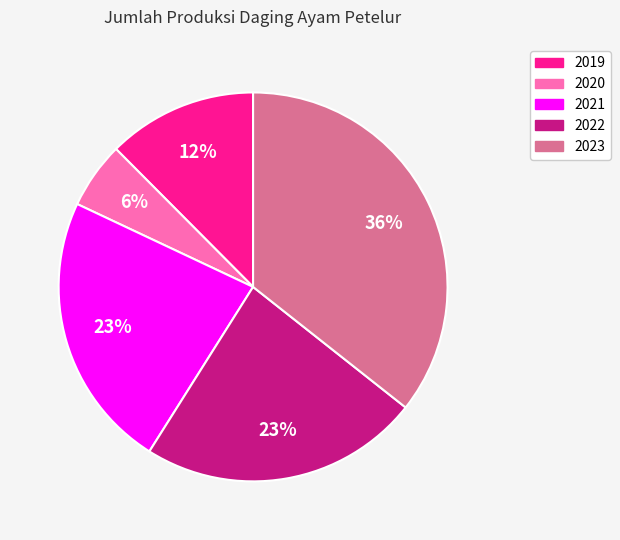

Which slice is the smallest?

2020